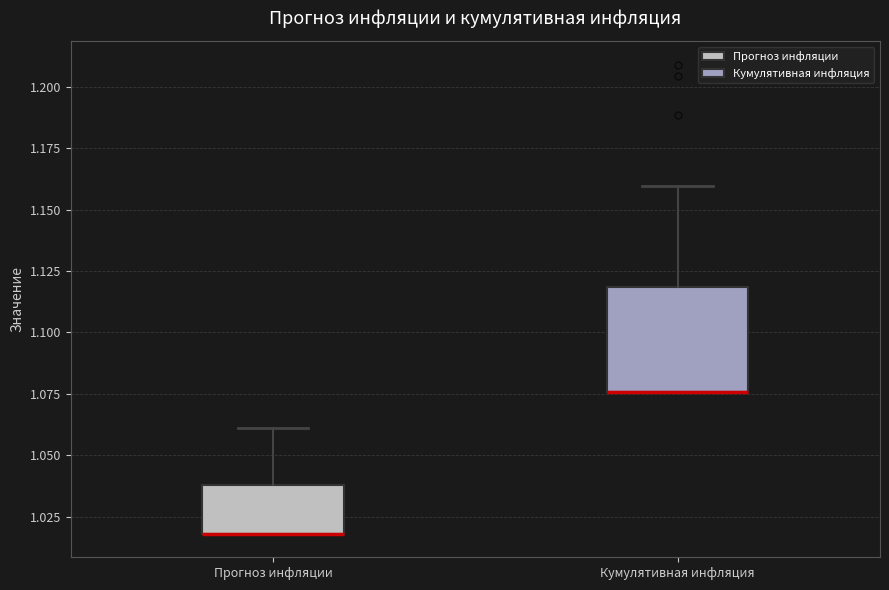

Where is the lower edge of the box for Прогноз инфляции on the y-axis? The values are not printed on the chart, so give them approximately, as read against the axis.

1.020